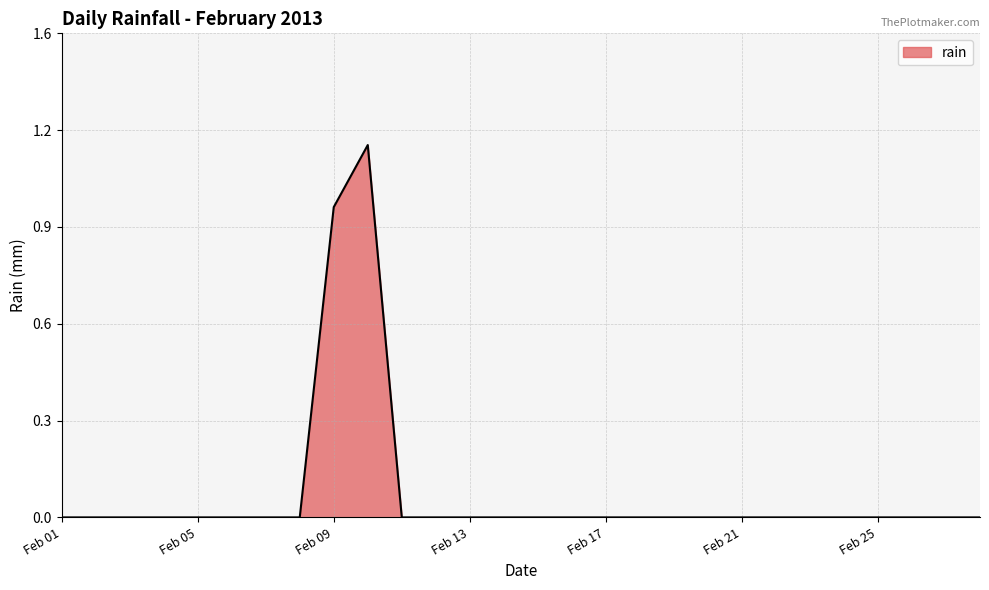

Does the chart have visible grid lines?

Yes